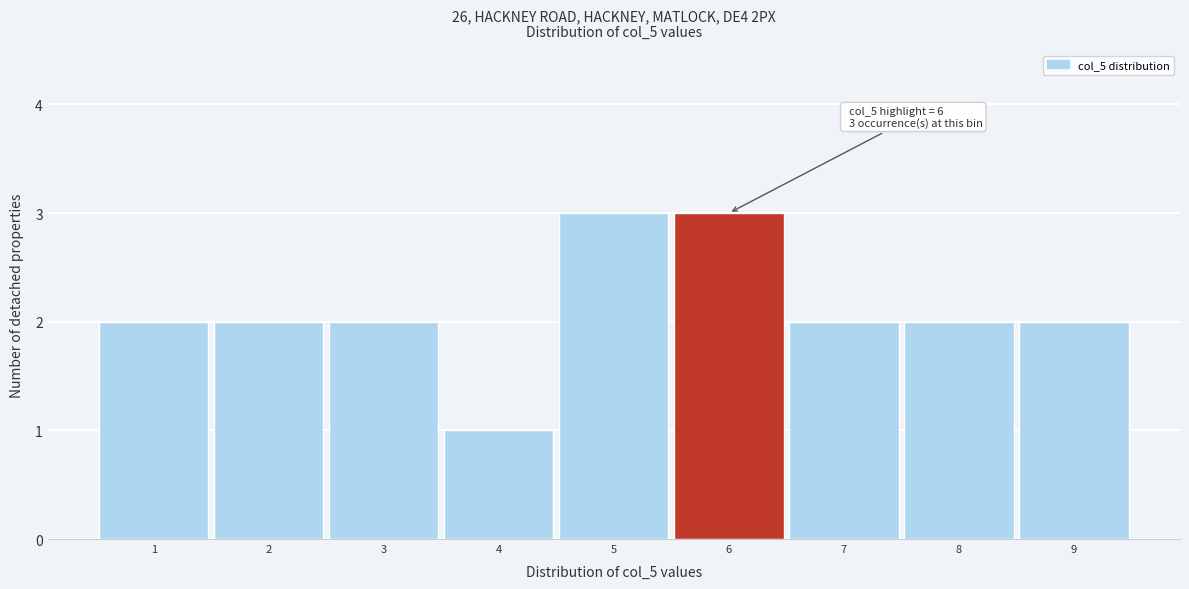

Reading right to left, extract all data points from this chart.

9=2	8=2	7=2	6=3	5=3	4=1	3=2	2=2	1=2